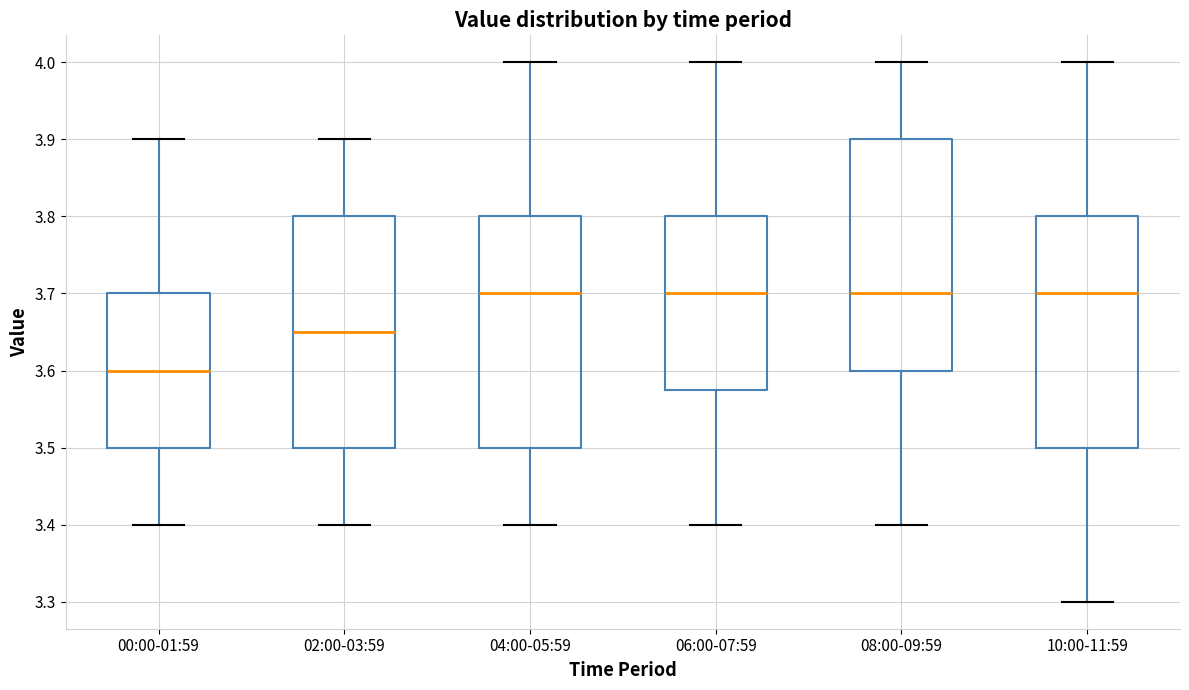

Reading left to right, transcribe this box plot: for each box, give where its median line is, the range the box spans, and where its two whiskers end, as read against the y-axis. The values are not printed on the chart, so give them approximately, as read against the axis.

00:00-01:59: median 3.60, box 3.50 to 3.70, whiskers 3.40 to 3.90
02:00-03:59: median 3.65, box 3.50 to 3.80, whiskers 3.40 to 3.90
04:00-05:59: median 3.70, box 3.50 to 3.80, whiskers 3.40 to 4.00
06:00-07:59: median 3.70, box 3.58 to 3.80, whiskers 3.40 to 4.00
08:00-09:59: median 3.70, box 3.60 to 3.90, whiskers 3.40 to 4.00
10:00-11:59: median 3.70, box 3.50 to 3.80, whiskers 3.30 to 4.00